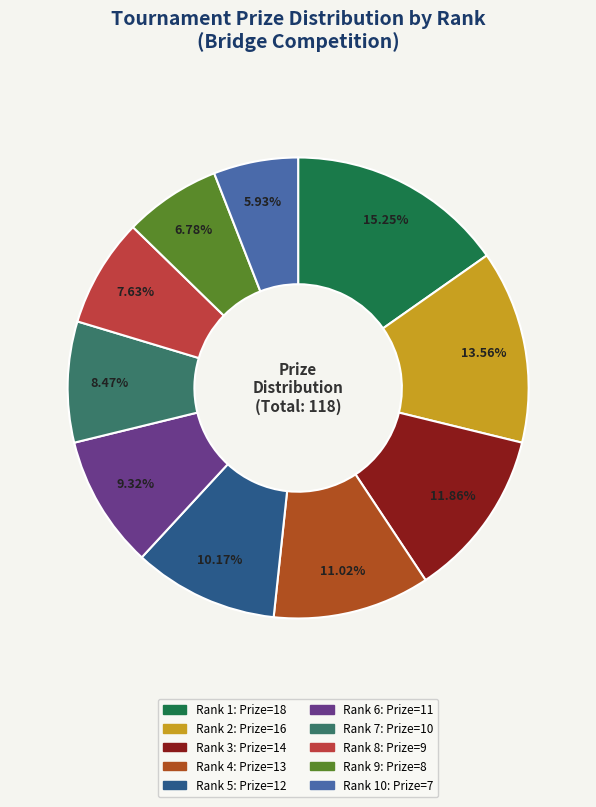

Count the number of slices in the pie.

10